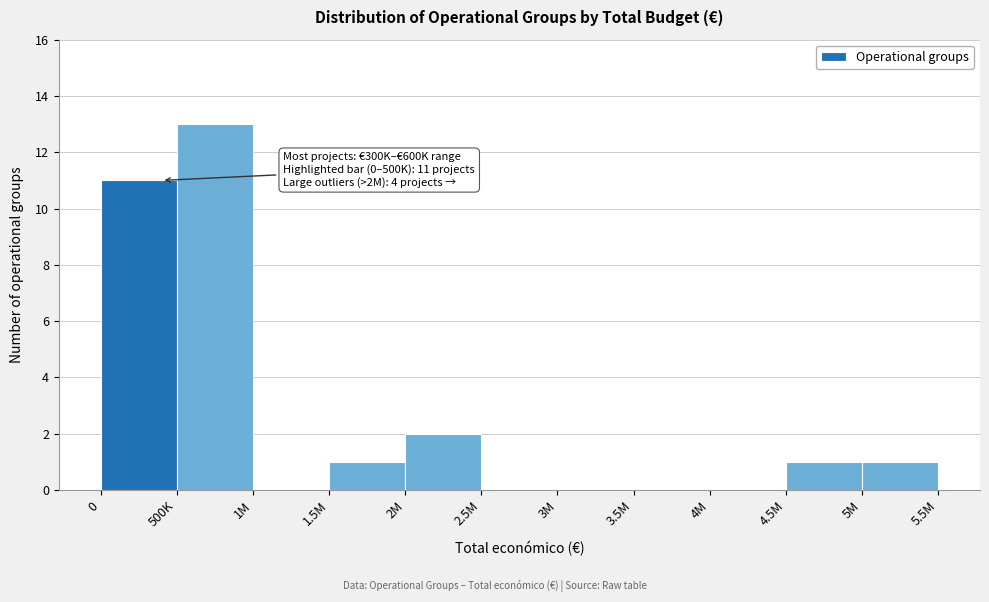

Reading left to right, what are all the values shown in this chart?

0=11	500K=13	1M=0	1.5M=1	2M=2	2.5M=0	3M=0	3.5M=0	4M=0	4.5M=1	5M=1